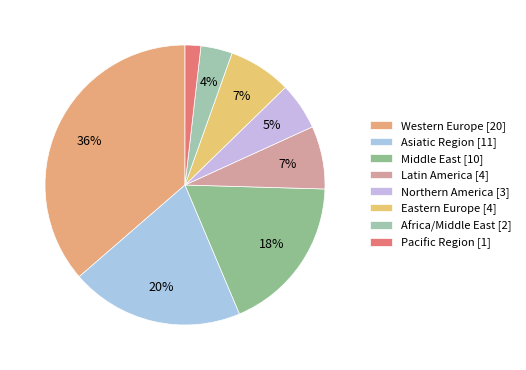

Which slice is the largest?

Western Europe